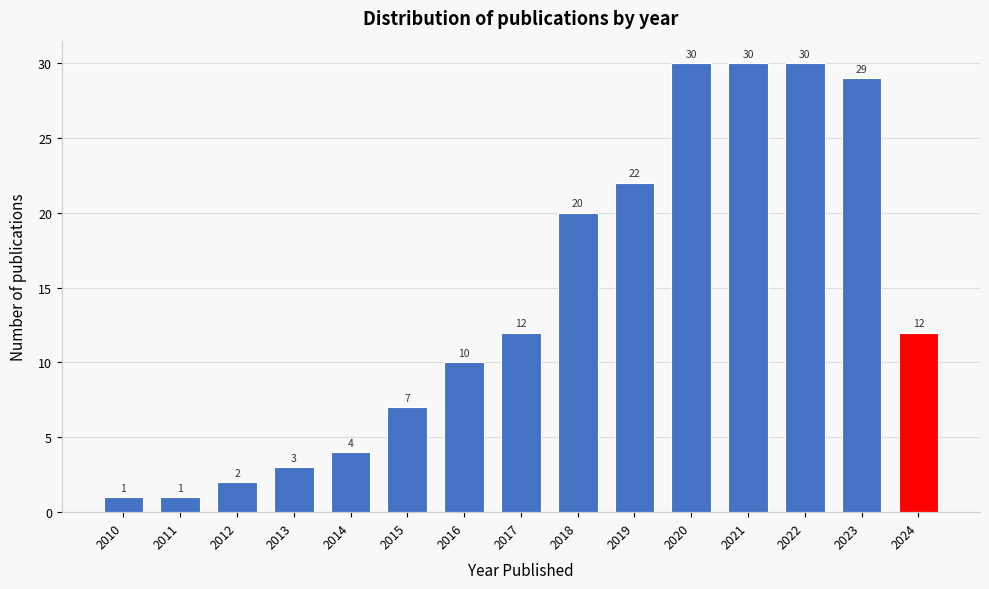

Reading right to left, extract all data points from this chart.

12	29	30	30	30	22	20	12	10	7	4	3	2	1	1